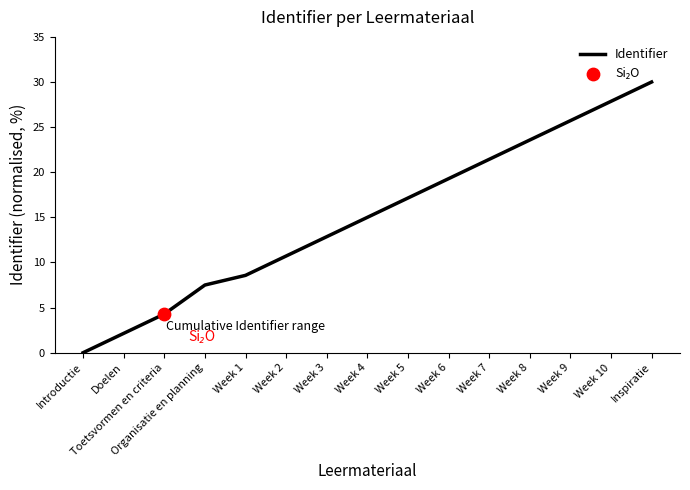

What is the ratio of the value at Week 2 to the value at Week 3?

0.8